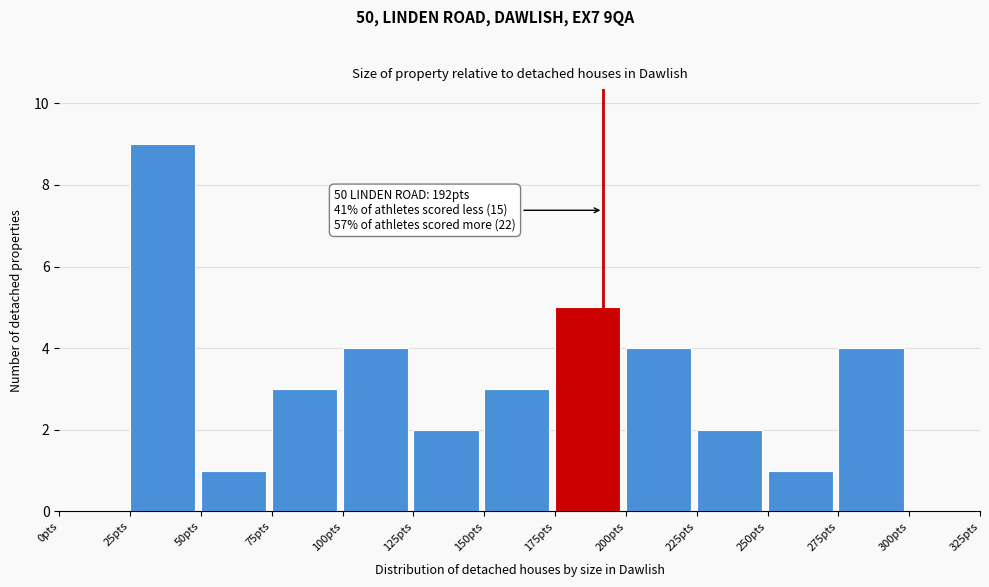

Over which range of the x-axis is the bar tallest?

25 to 50